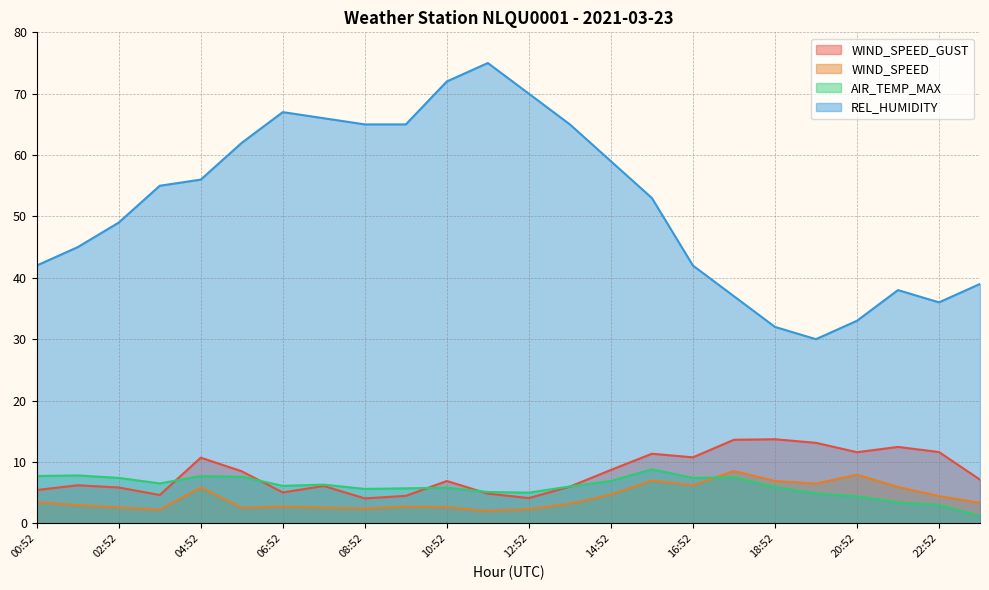

Does the chart display data point markers on the line(s)?

No